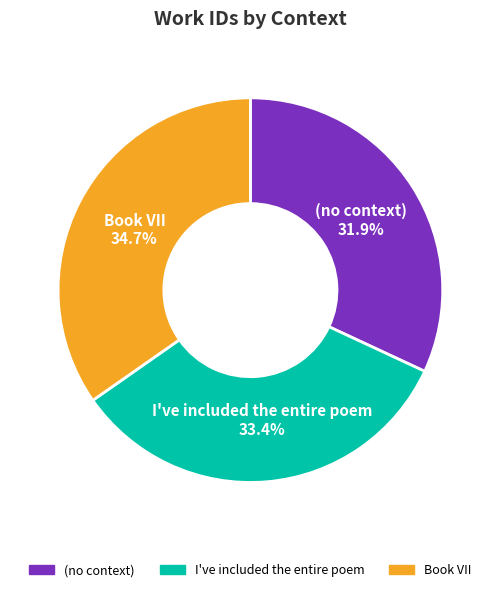

Combined, do Book VII and I've included the entire poem account for over 50%?

Yes